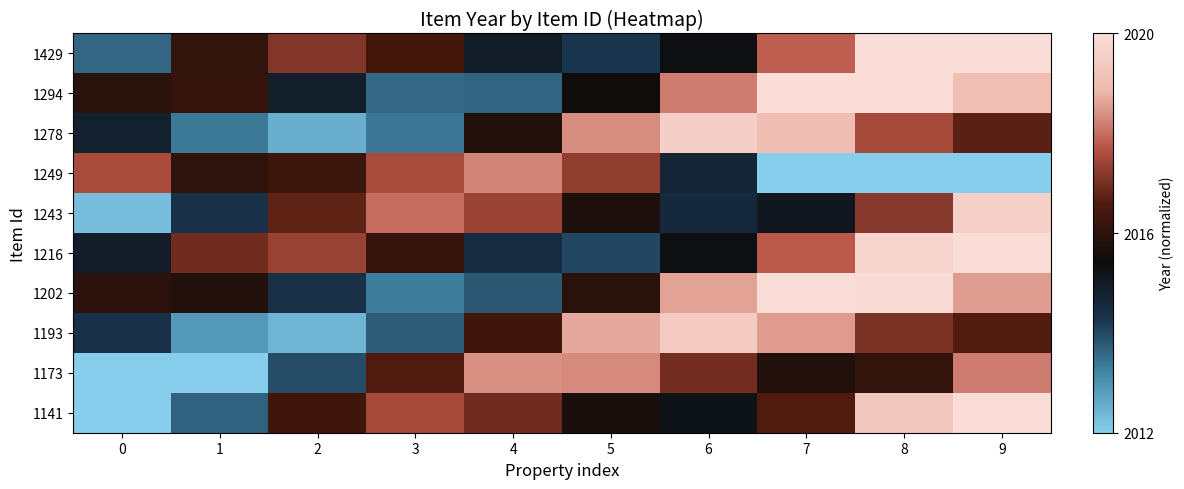

At how many categories does at least one series exceed 0?

10